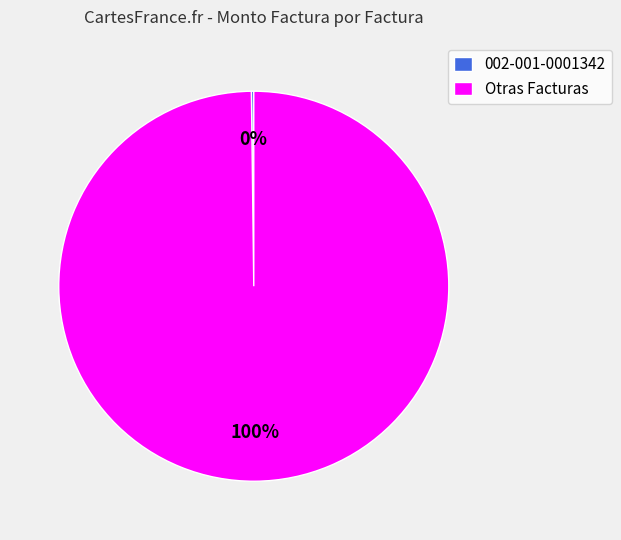

What is the majority slice?

Otras Facturas